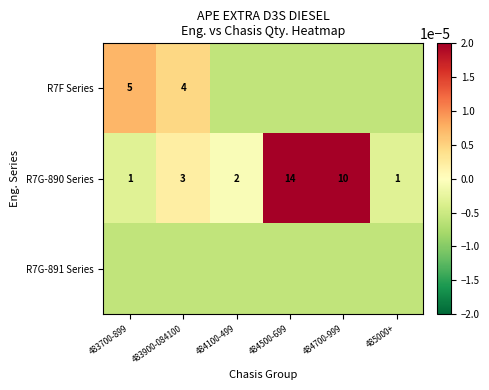

The value of R7G-890 Series at 483700-899 is 1.0. True or false?

True